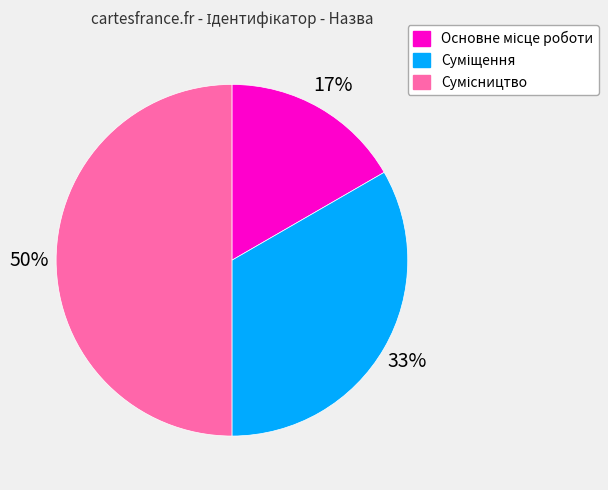

To the nearest percent, what is the average slice percentage?

33%